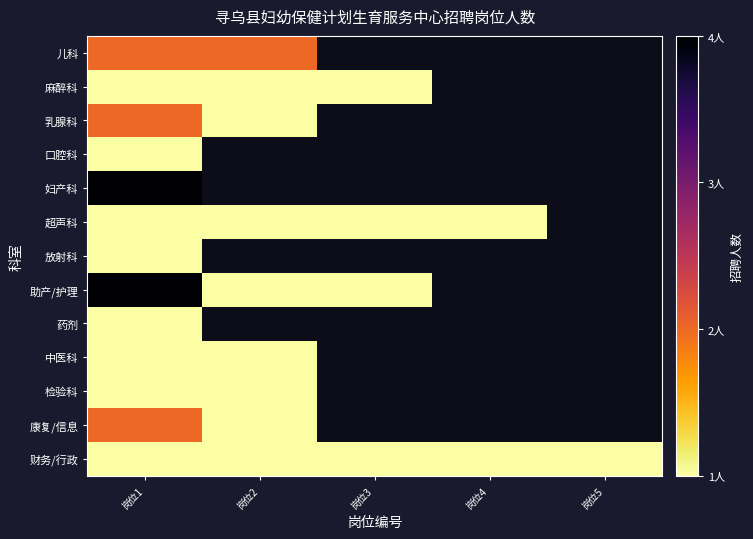

Count the number of data series in this chart.

13